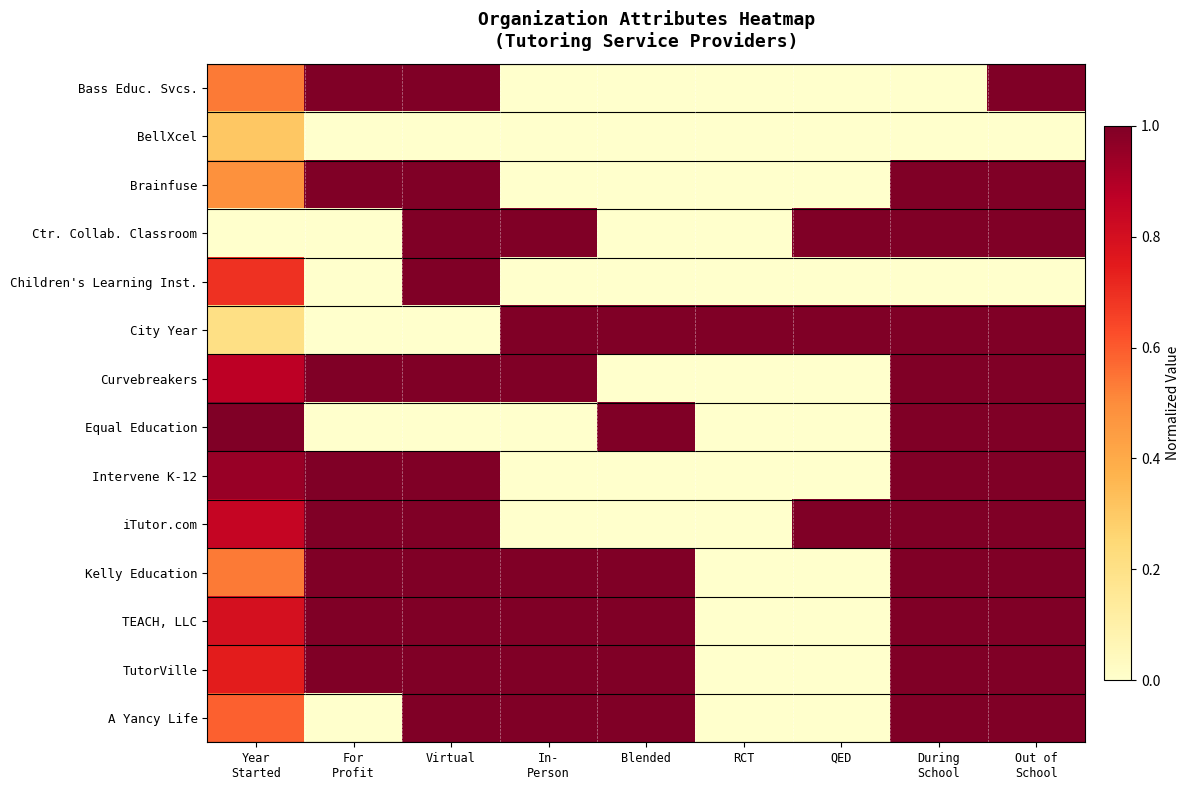

What is the total value across all series at RCT?

1.0